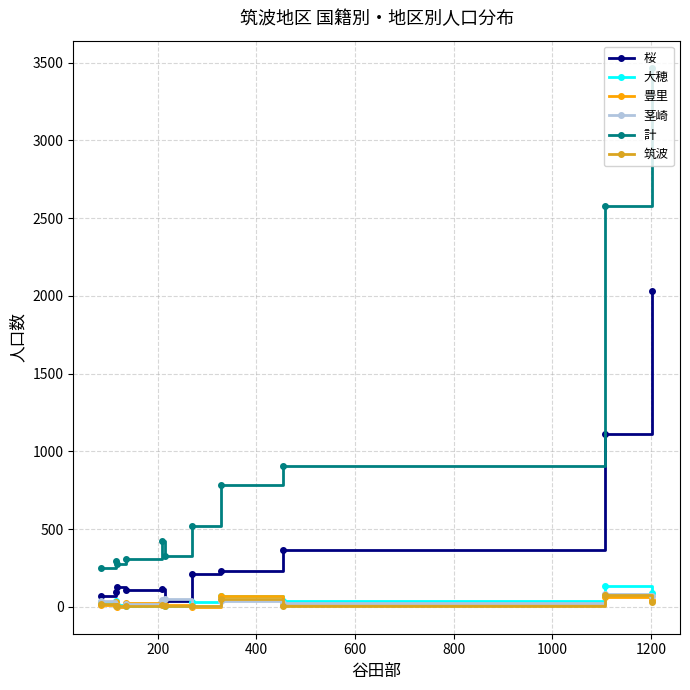

How many lines are shown in the chart?

6